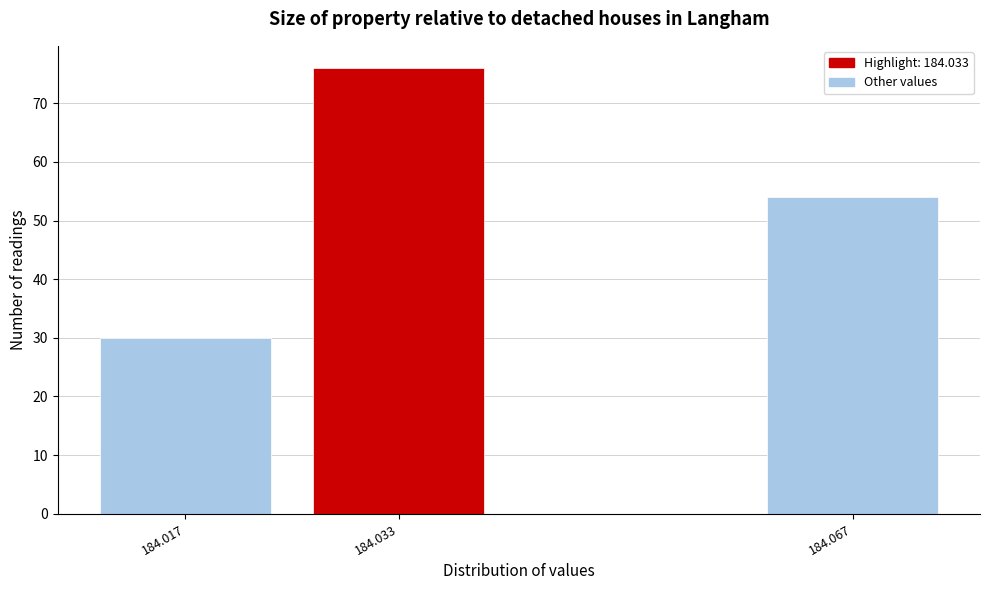

Reading left to right, list all the values displayed in this chart.

184.017=30	184.033=76	184.067=54